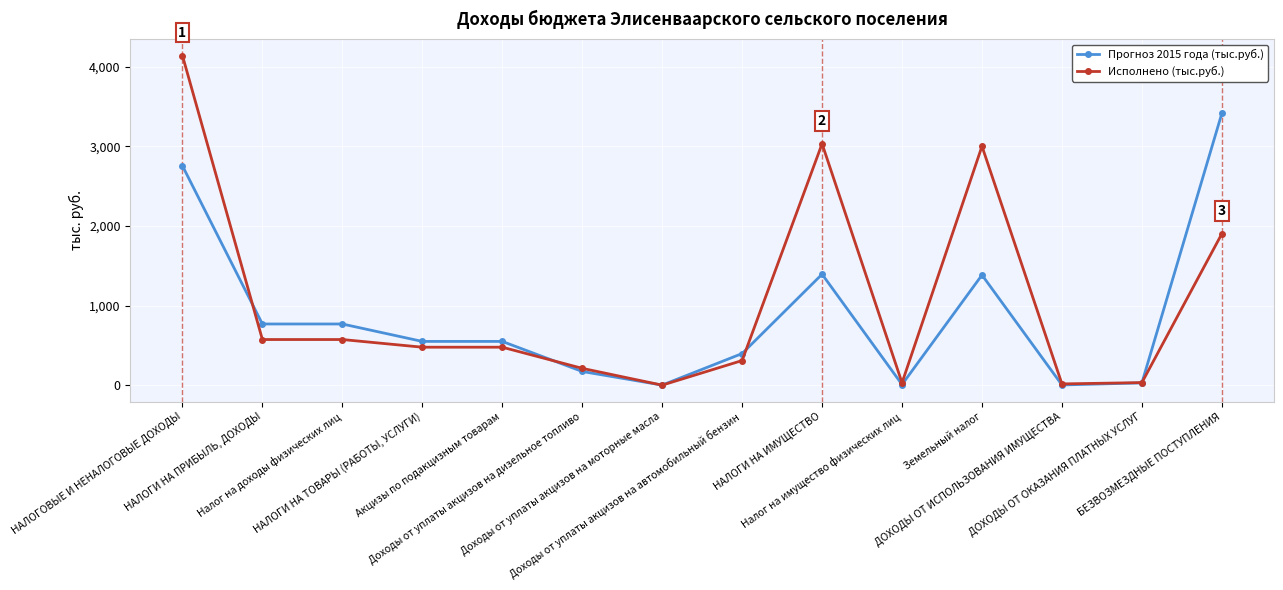

What is the value of the Исполнено (тыс.руб.) point at the 1st from the left?

4140.6